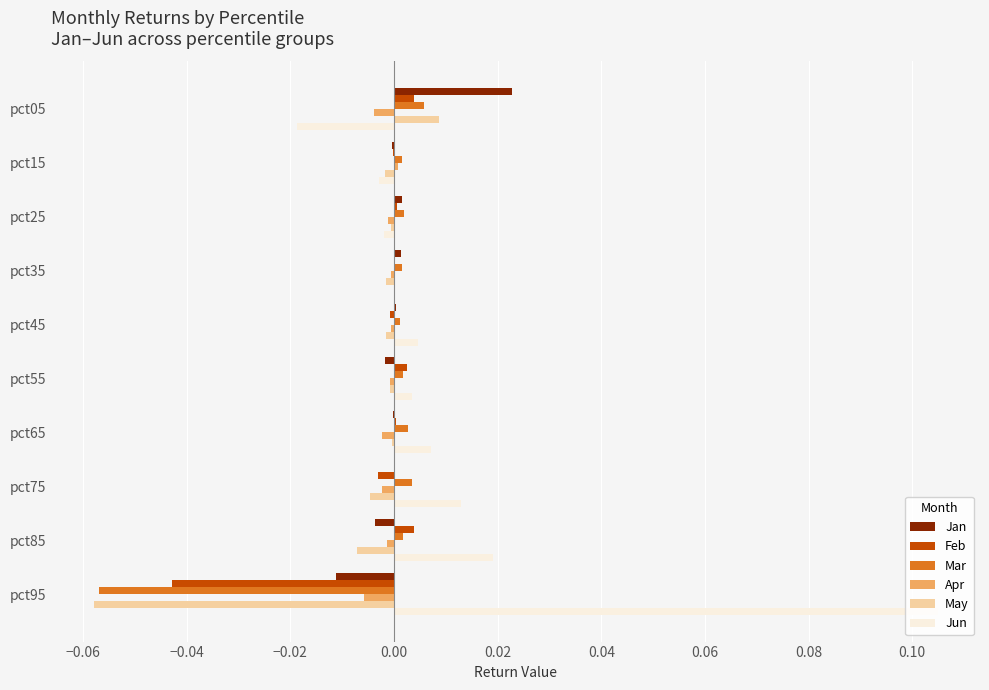

At which label does Jan reach its peak?

pct05